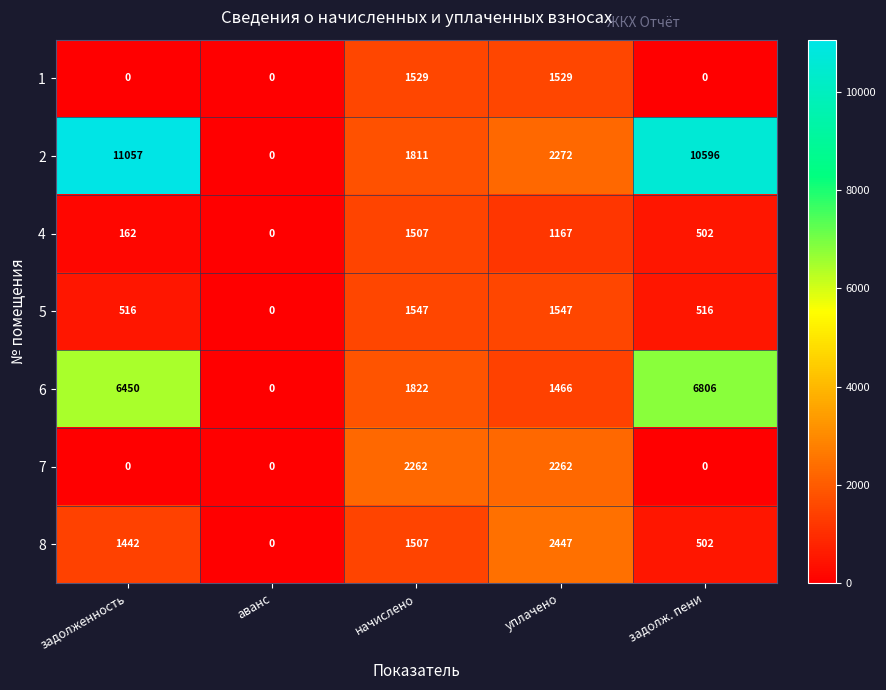

Rank the series by their maximum value, from lowest to highest.

4, 1, 5, 7, 8, 6, 2